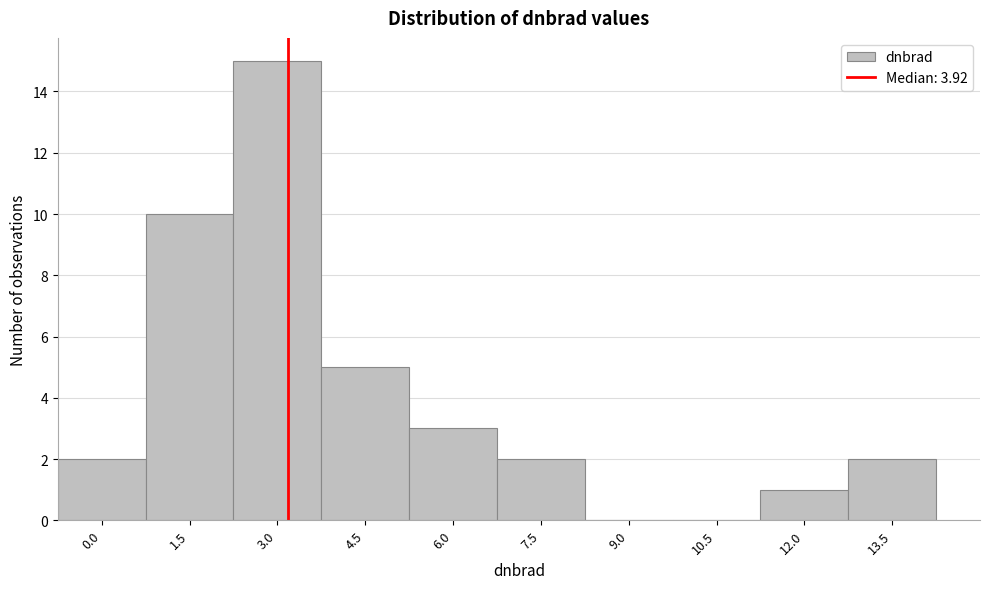

Reading right to left, transcribe all the data shown in this chart.

13.5=2	12.0=1	10.5=0	9.0=0	7.5=2	6.0=3	4.5=5	3.0=15	1.5=10	0.0=2